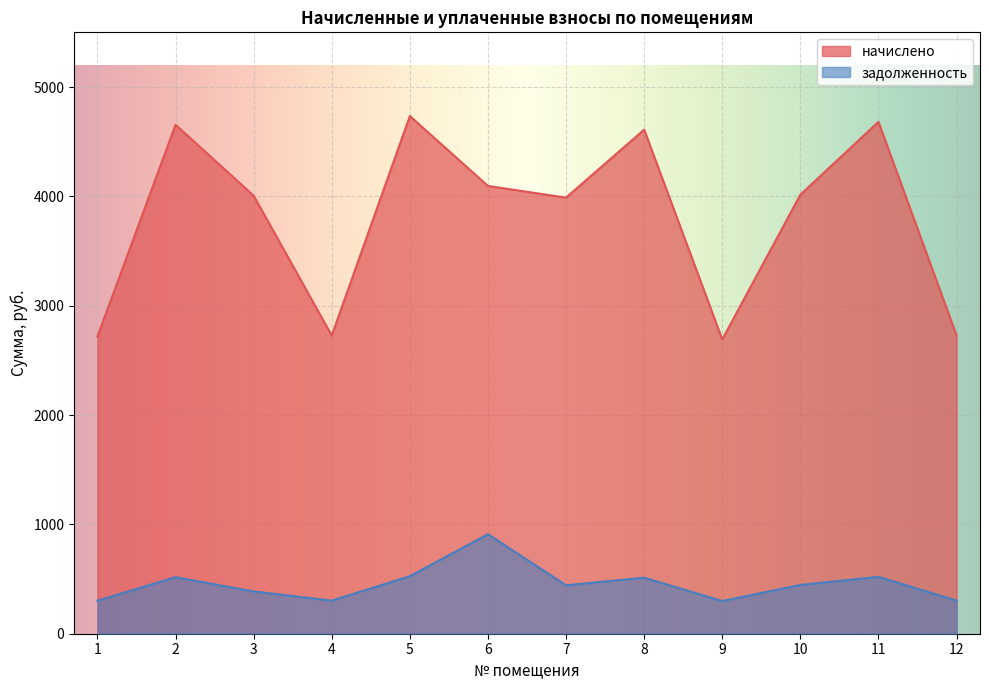

What is the difference between the highest and lowest values at 1?

2416.2